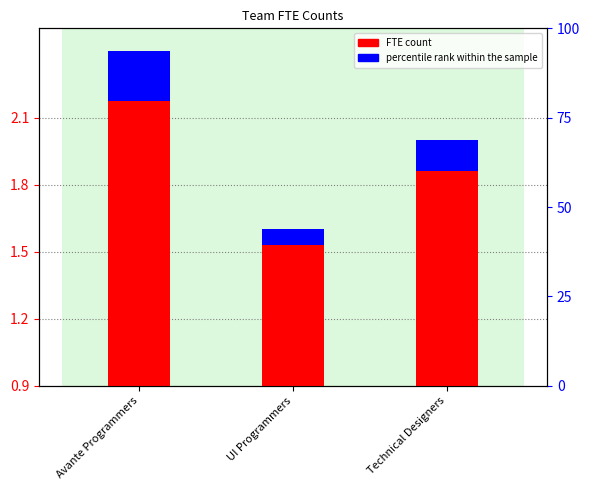

What is the minimum value shown in the chart?

1.6